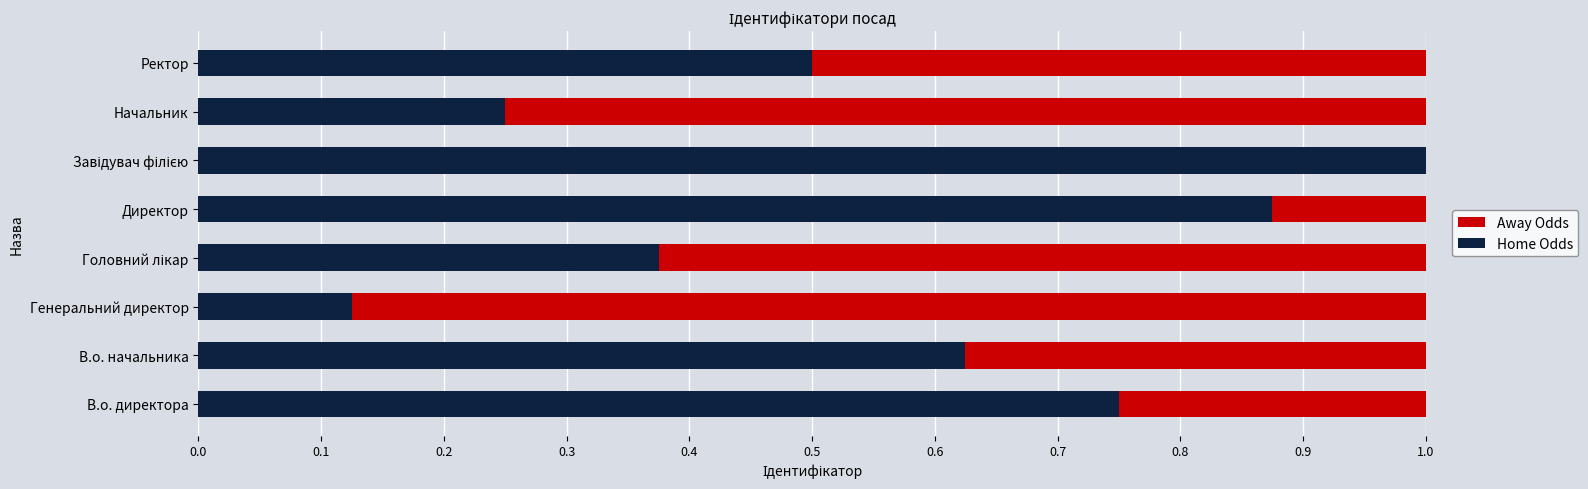

List the series in order of their peak value, highest first.

Home Odds, Away Odds